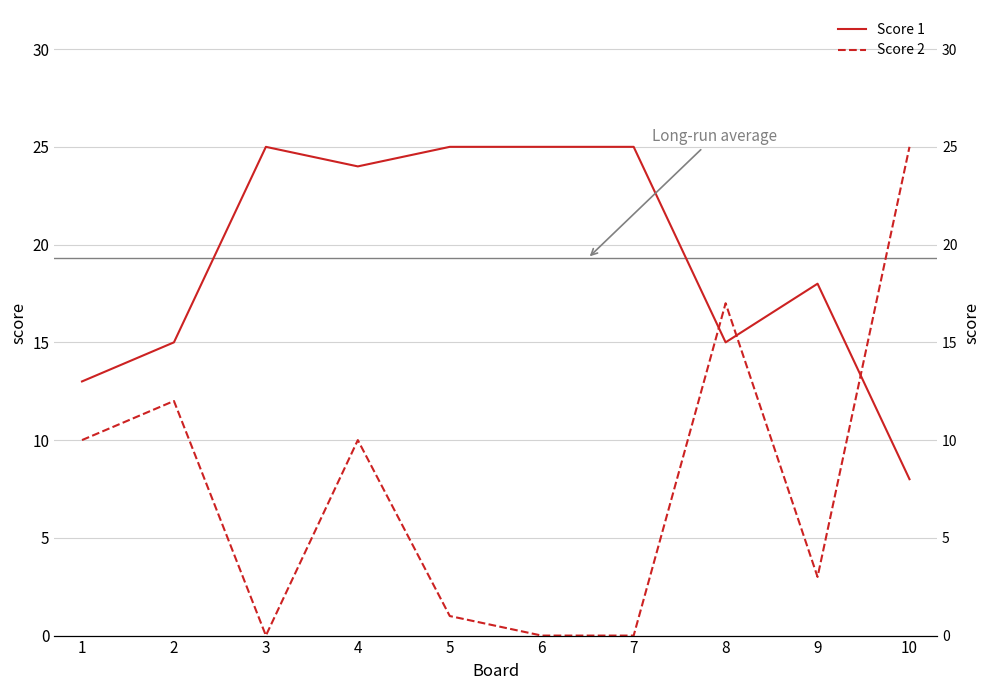

What is the difference between the maximum and second lowest values in the Score 2 series?

25